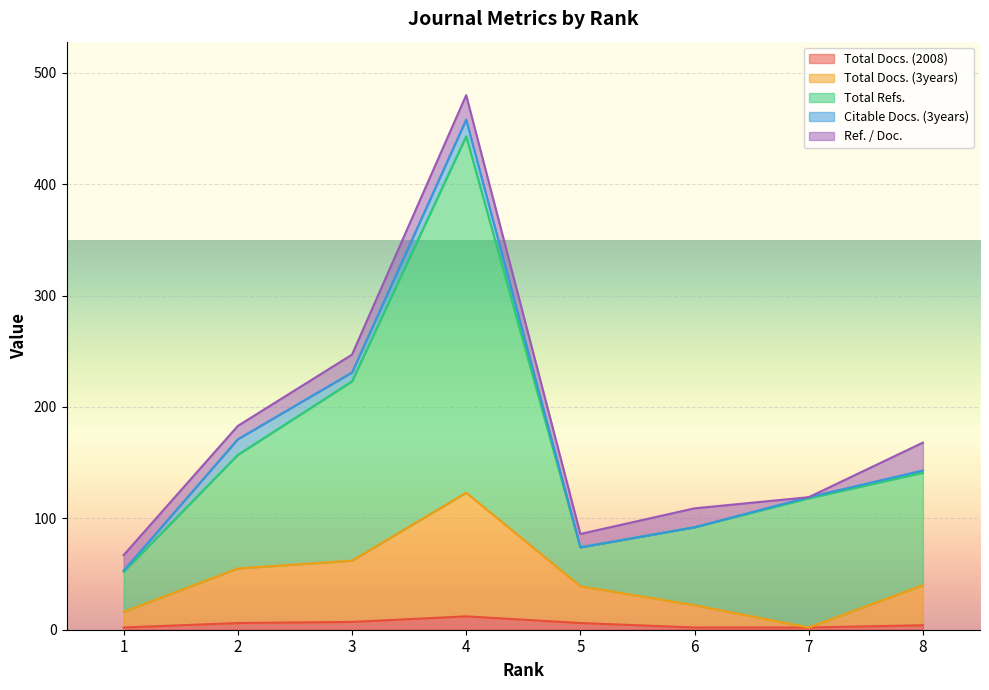

Count the number of categories in the chart.

8